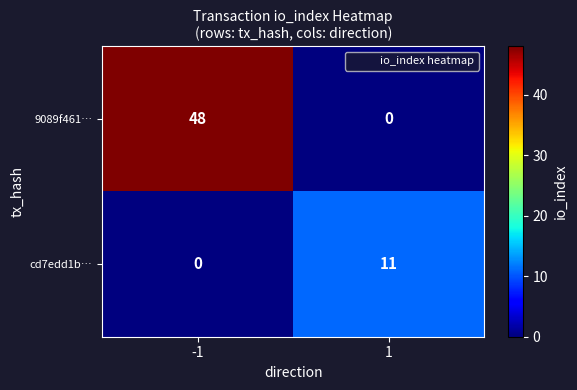

What is the difference between the highest and lowest values at 1?

11